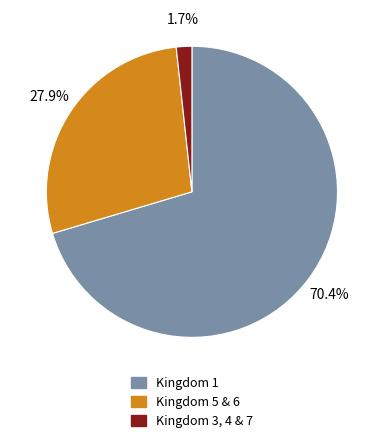

Does any single category account for the majority?

Yes